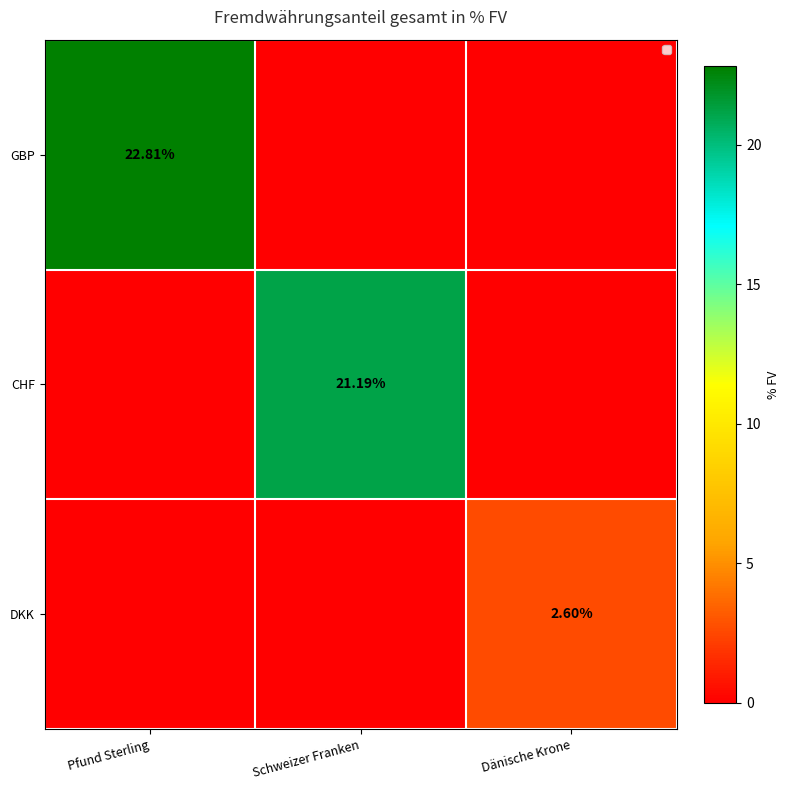

At which label is CHF closest to 10?

Pfund Sterling